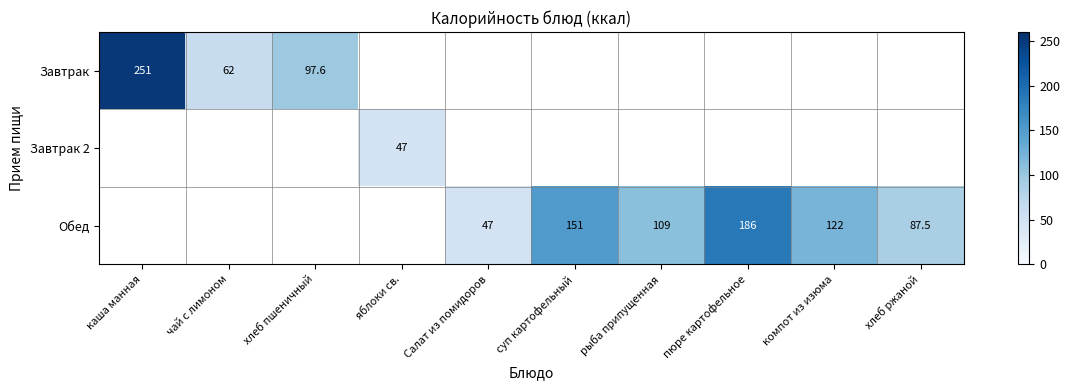

True or false: Обед has a value of 71.5 at Салат из помидоров.

False